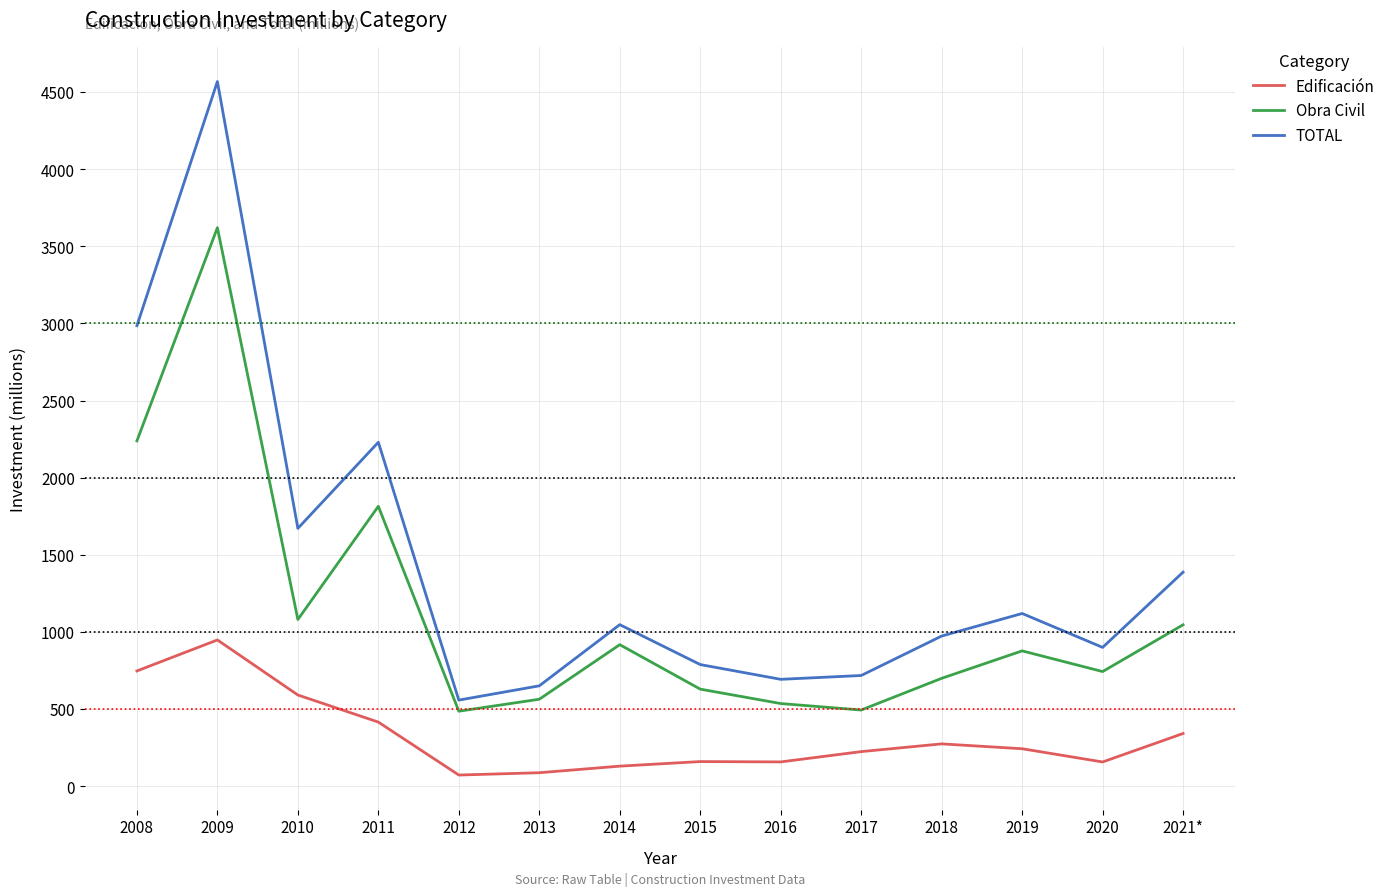

What is the lowest value of the Obra Civil series?

485.8